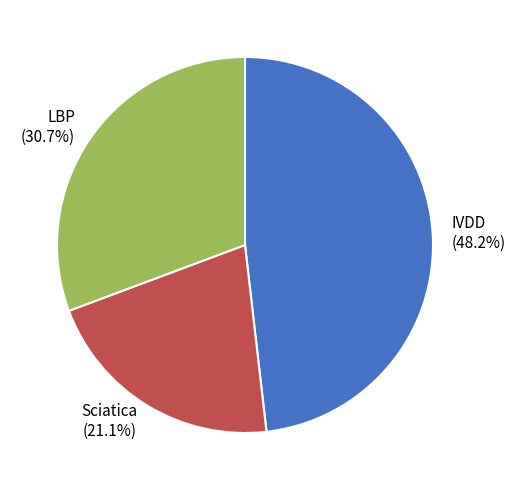

Combined, what portion of the pie is IVDD and LBP?

78.9%